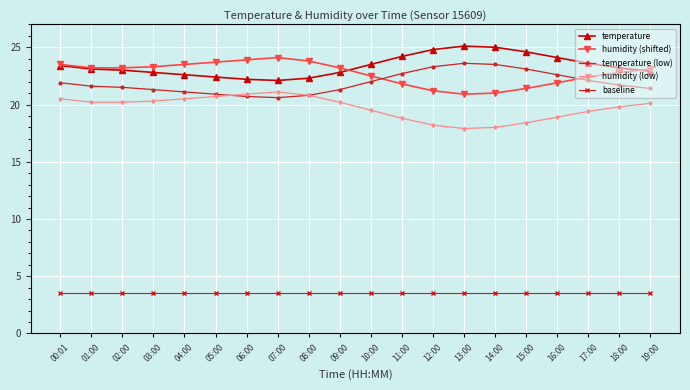

How many lines are shown in the chart?

5